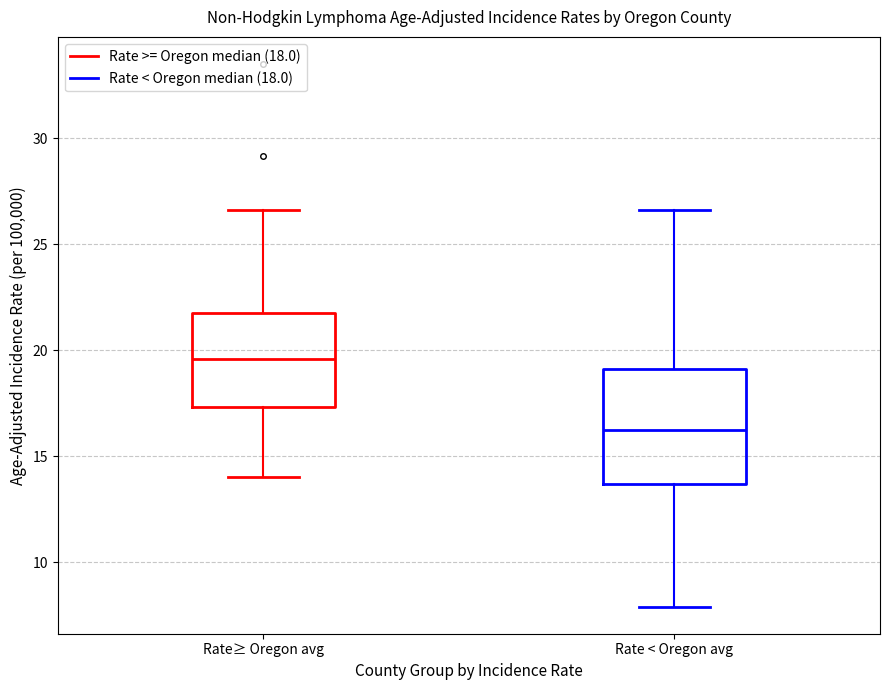

Comparing the boxes themselves (not the whiskers), which one is the tallest?

Rate < Oregon avg